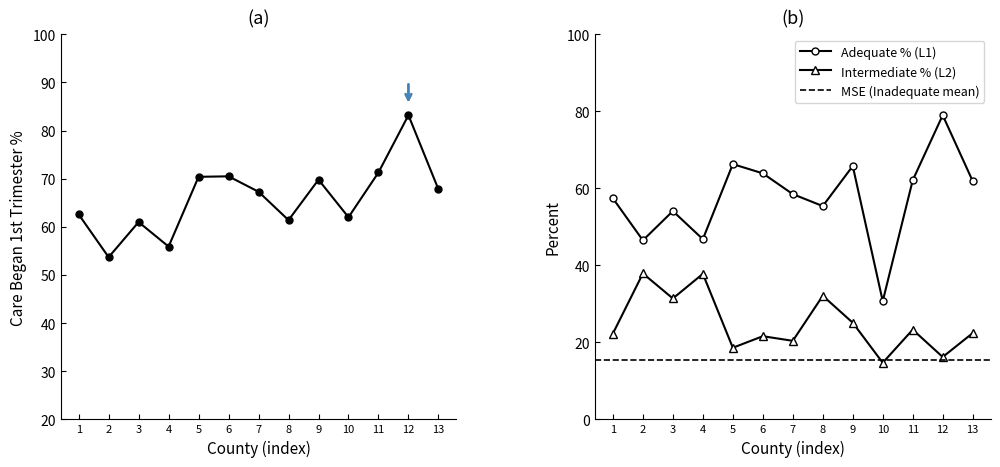

What is the value of the Adequate % (L1) point at the 8th from the left?

55.4